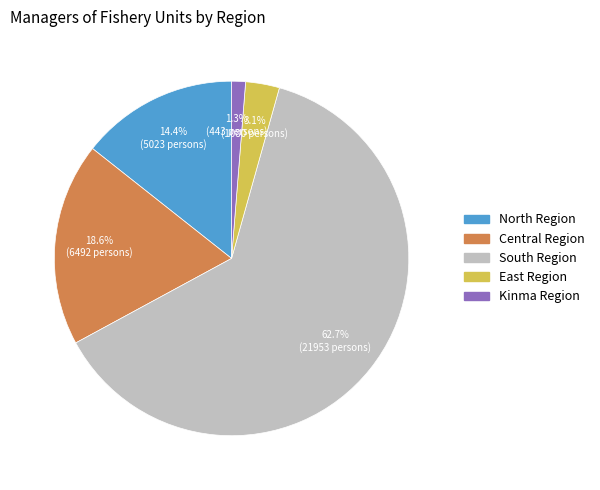

Is the sum of North Region and Central Region greater than half?

No